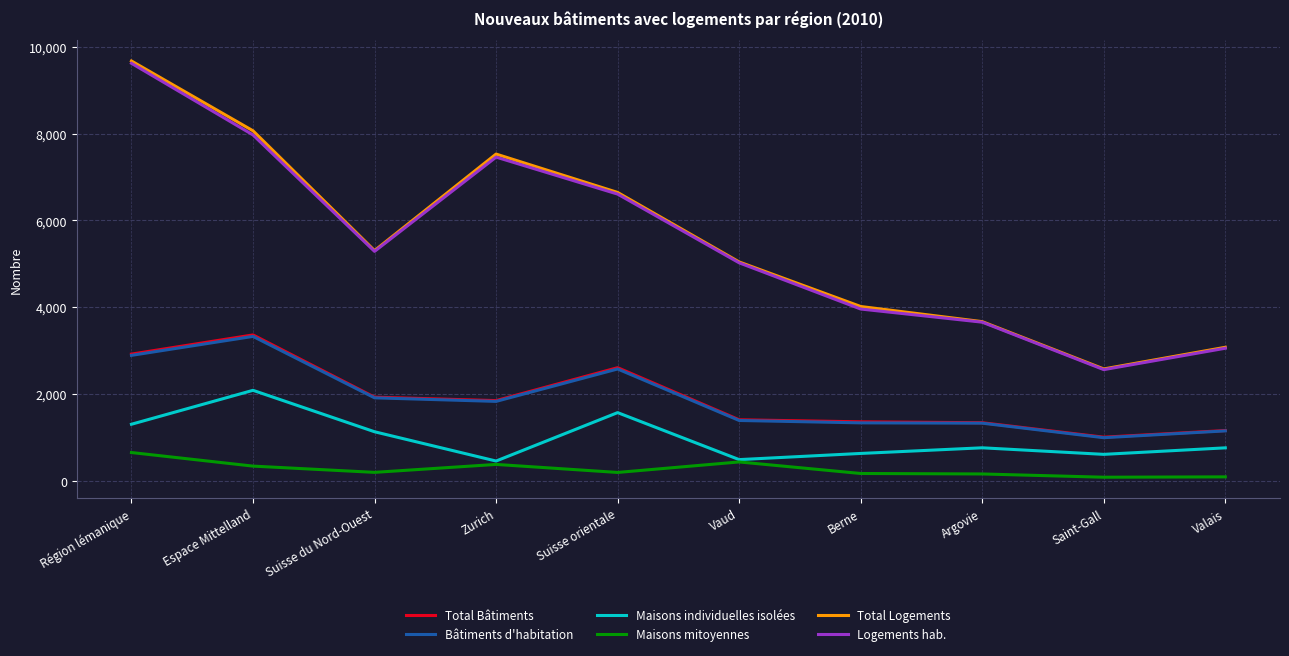

At which category is the sum across all series the highest?

Région lémanique